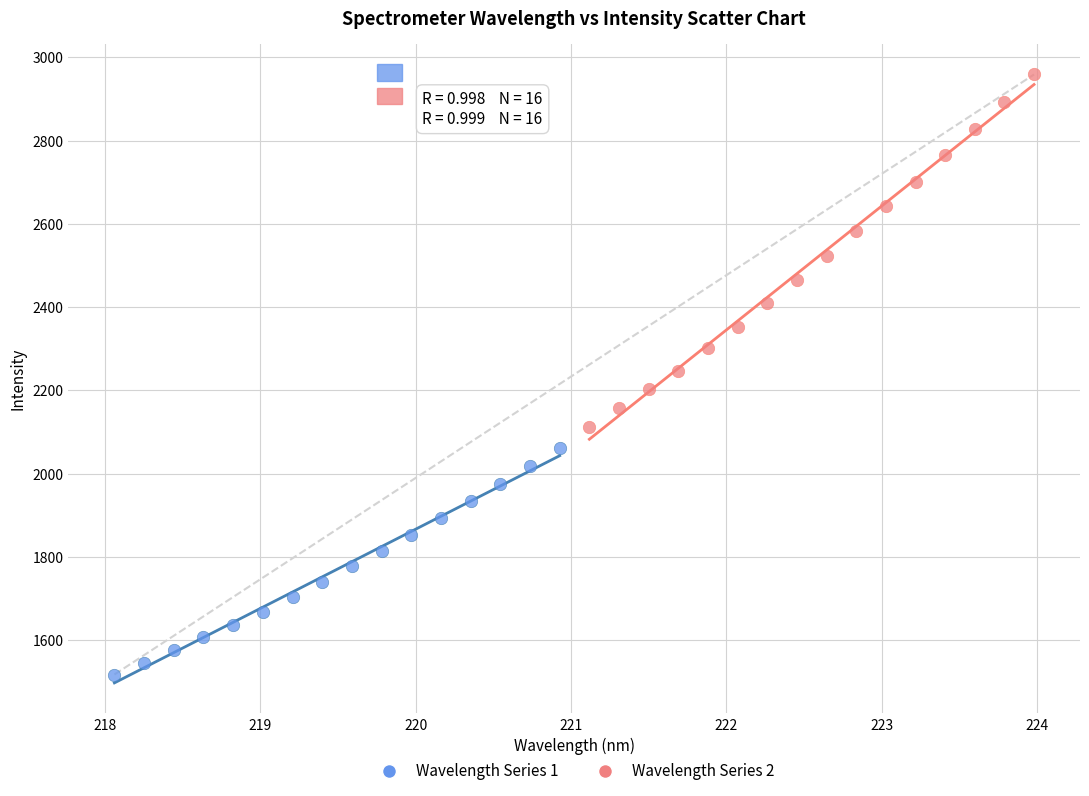

What are all the series names shown in the legend?

Wavelength Series 1, Wavelength Series 2